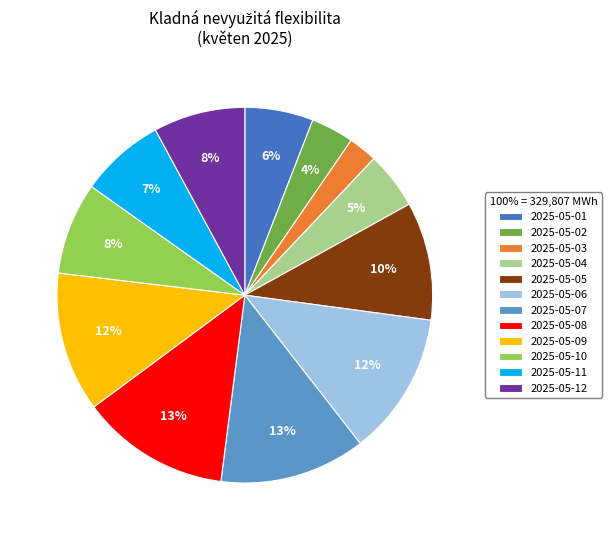

How many segments does this pie chart have?

12